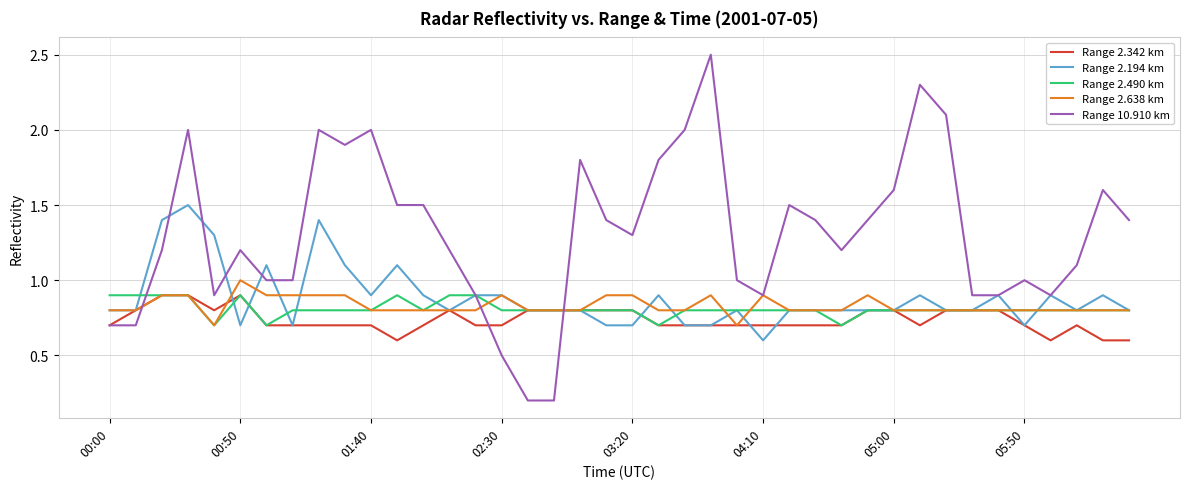

Which series has the largest total across all categories?

Range 10.910 km